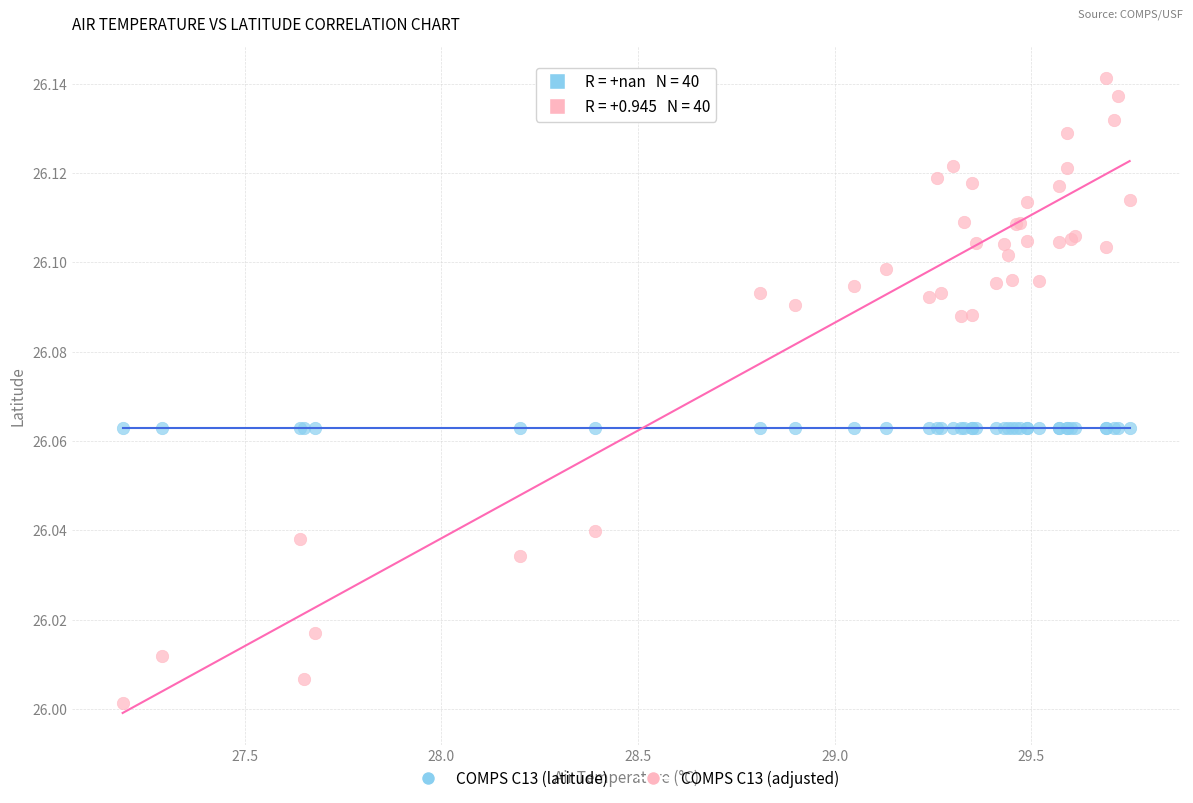

Which series contains the highest Y value?

COMPS C13 (adjusted)